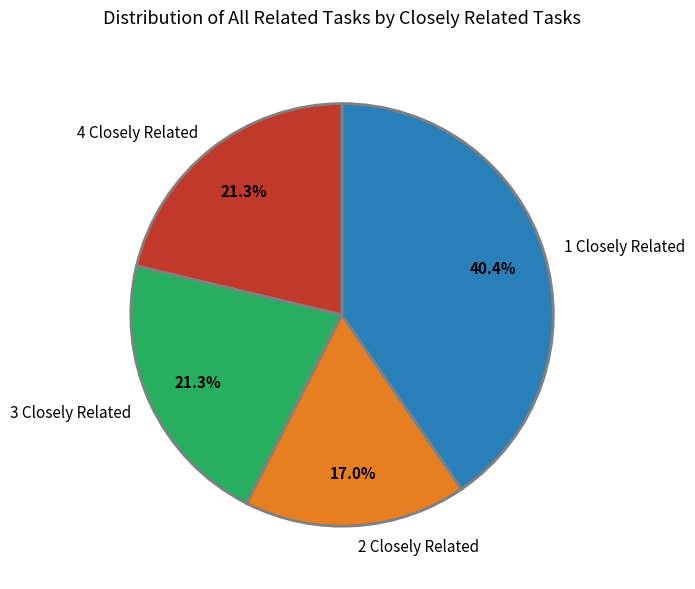

Is there a majority slice in this chart?

No